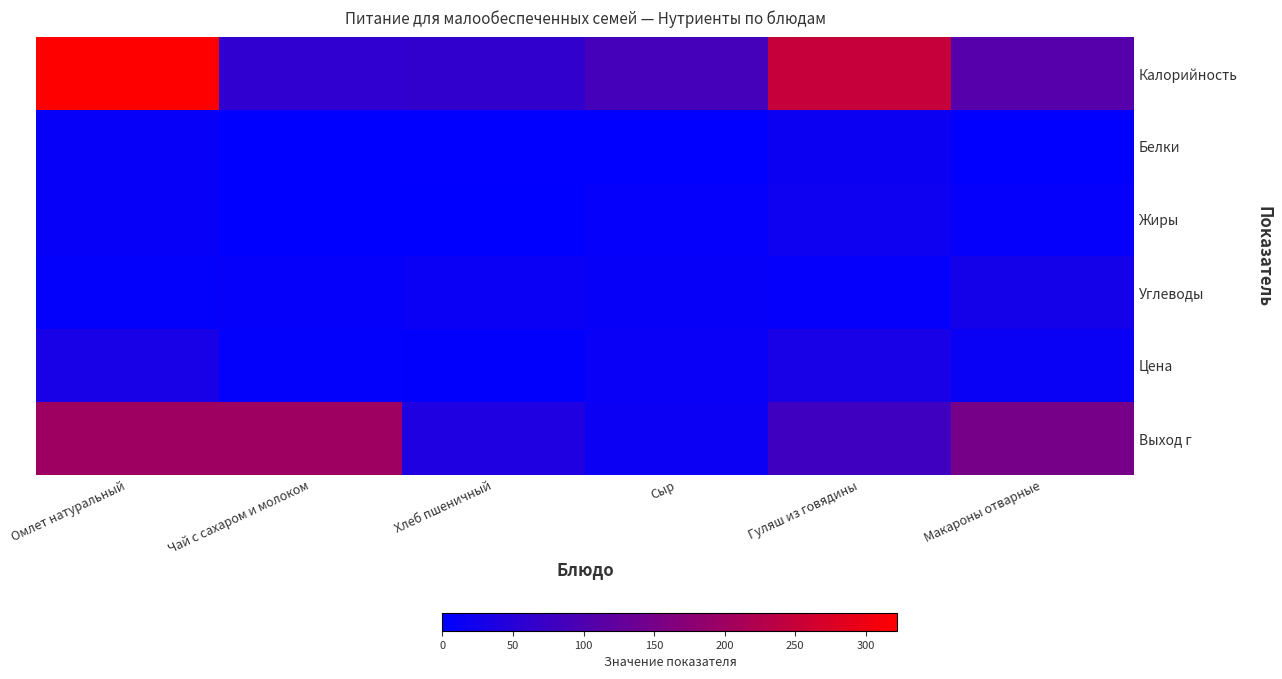

What is the total value across all series at Омлет натуральный?

575.6